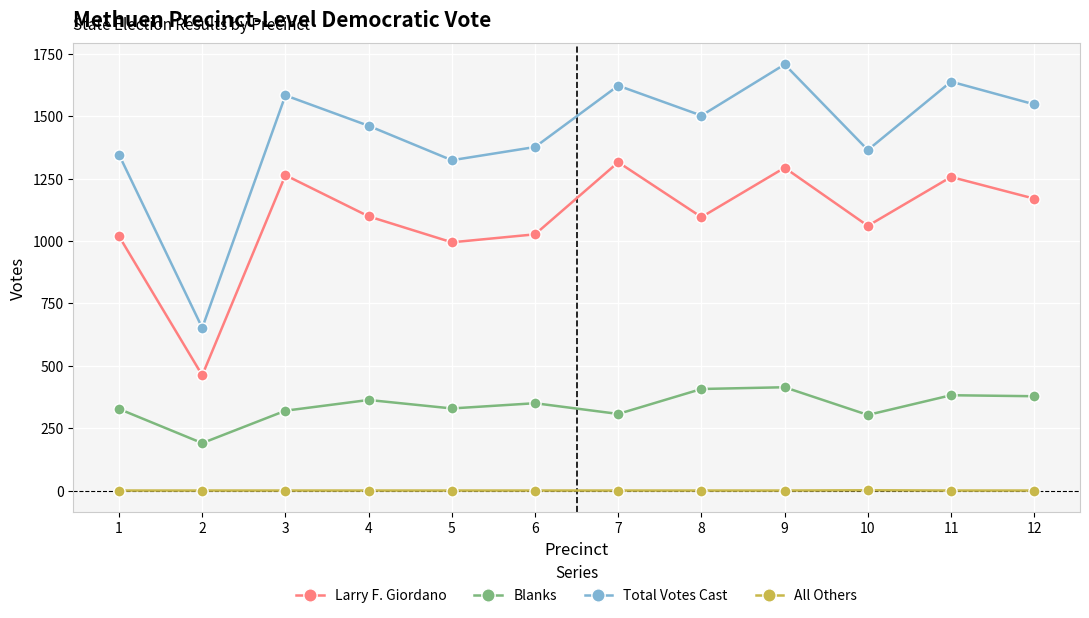

What is the sum of the Blanks values at 5 and 11?

711